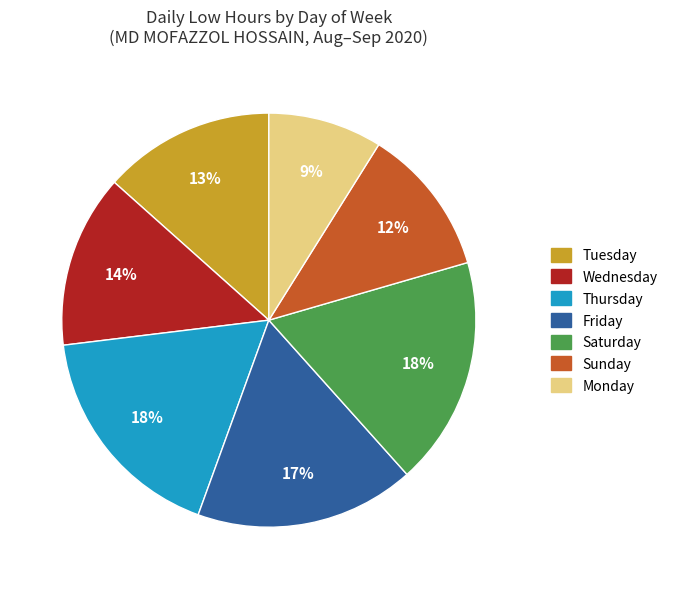

Is it true that Friday is 17% of the pie?

True